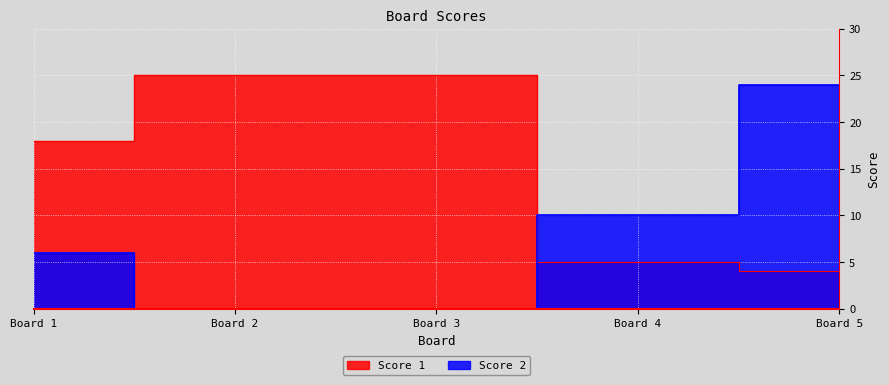

What is the value of the Score 1 point at the 4th from the left?

5